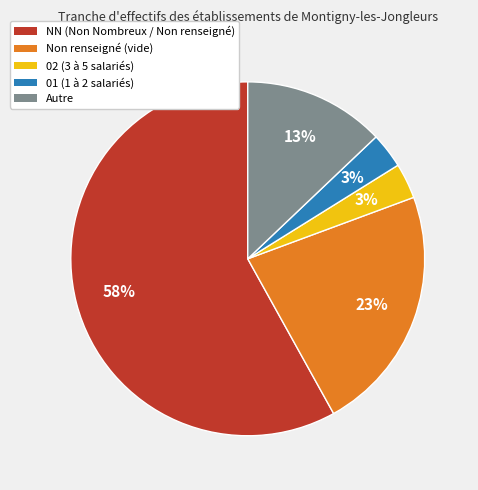

Is there any slice that represents more than half of the pie?

Yes